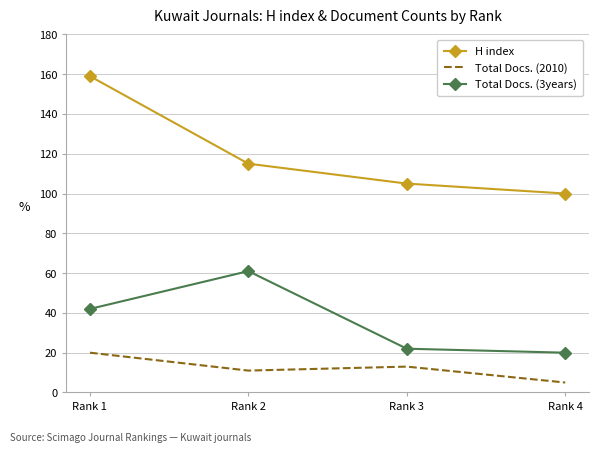

True or false: H index and Total Docs. (3years) cross at least once.

False